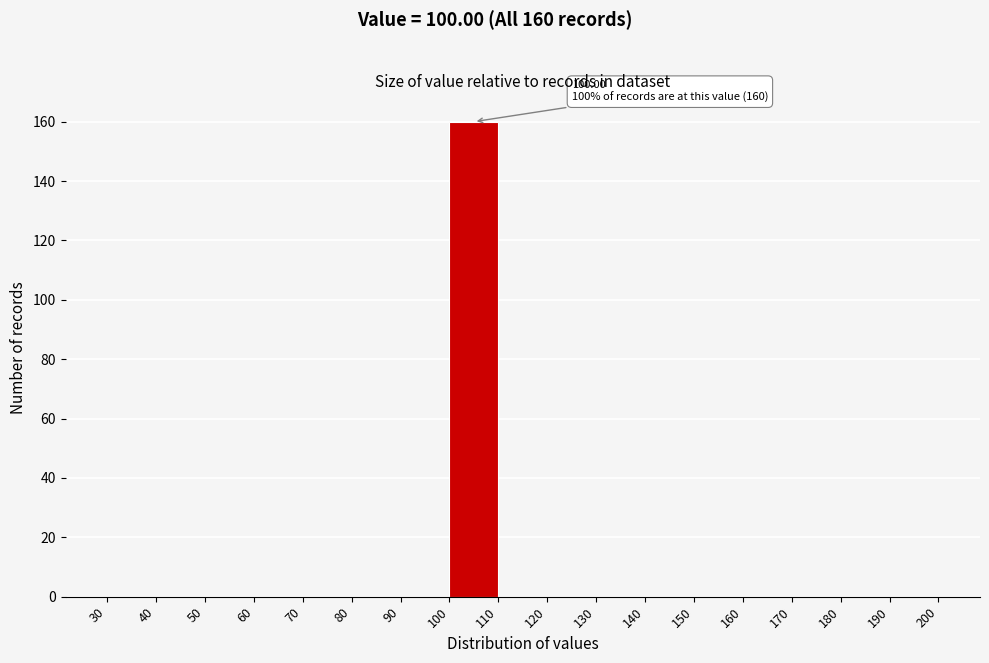

Which range on the x-axis has the tallest bar?

100 to 110